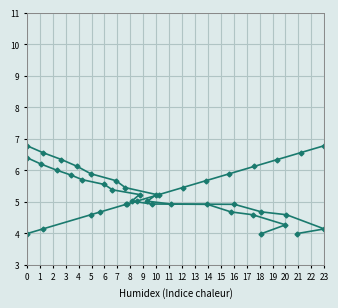

True or false: humidity and pressure_norm intersect in this chart.

False